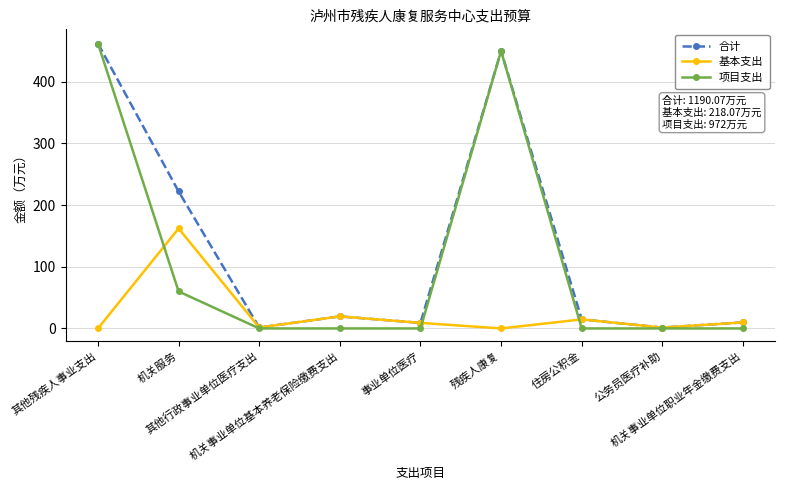

What is the value of the 项目支出 point at the 2nd from the left?

60.0